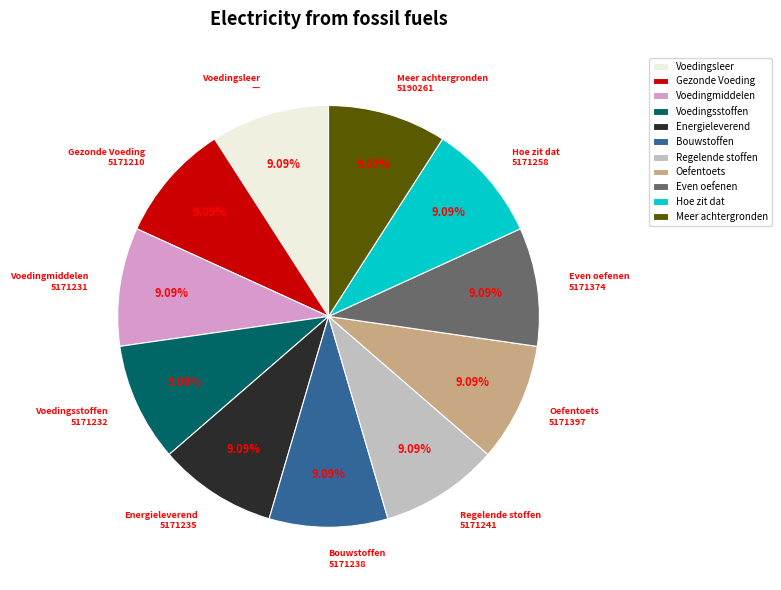

Count the number of slices in the pie.

11